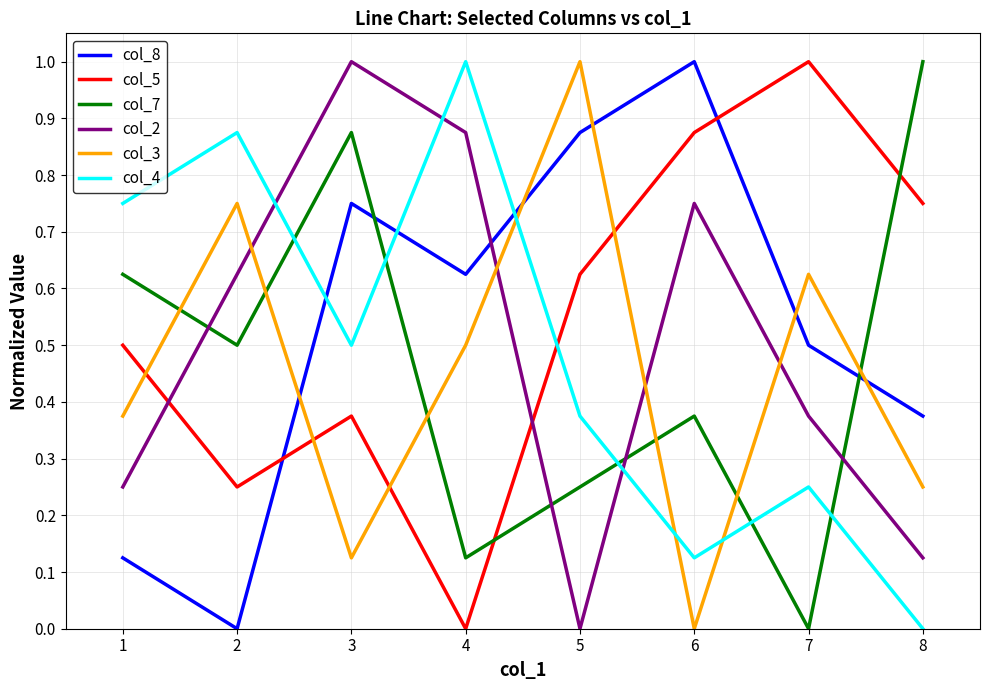

Is it true that col_8 equals 0.8 at 7?

False